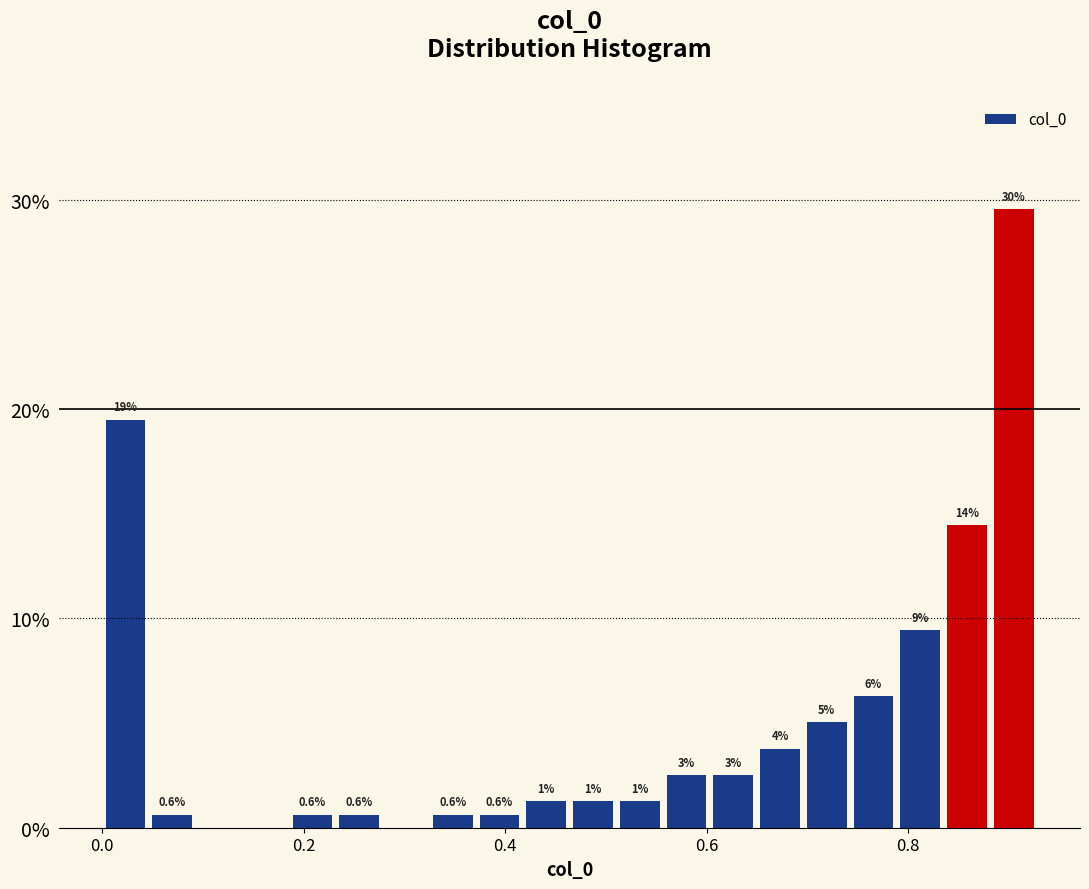

Read against the x-axis, roughly where is the centre of the tallest bar?

0.90